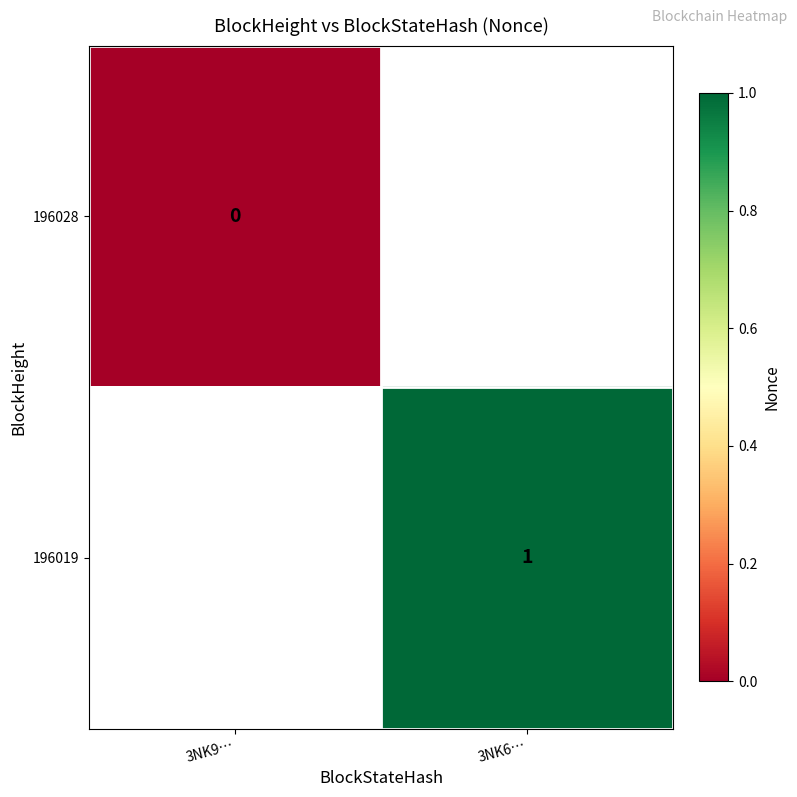

Which label corresponds to the largest value in the chart?

3NK6…